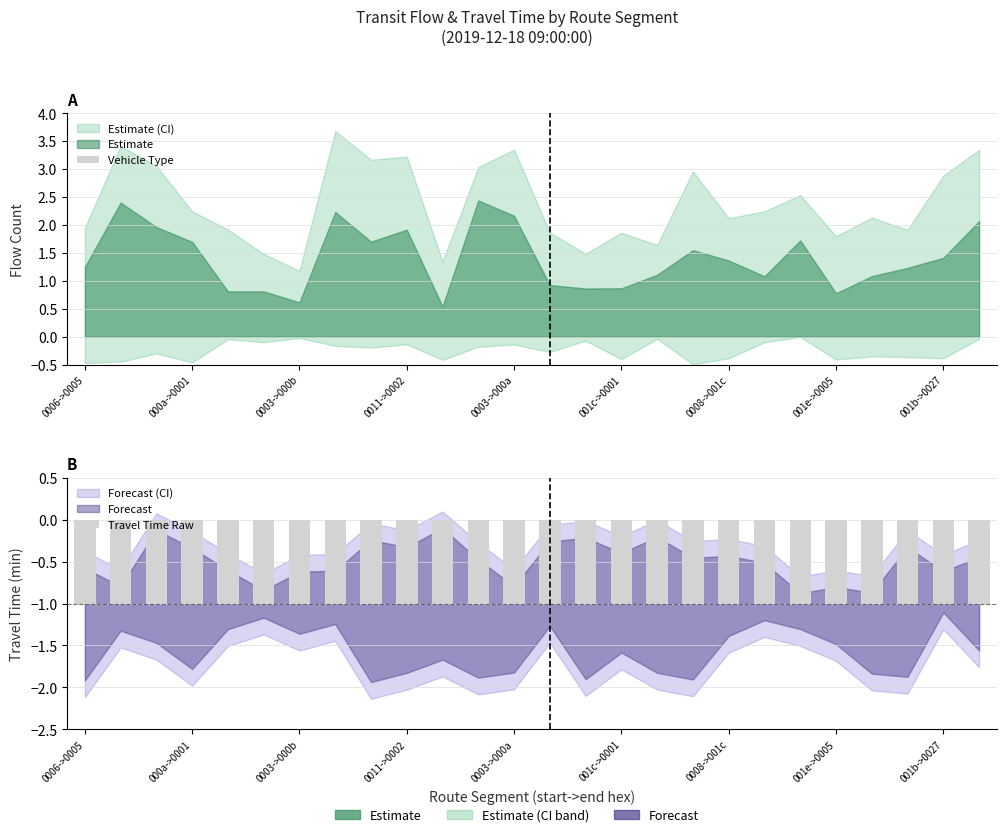

Are the bars grouped side by side (vs. stacked)?

Yes